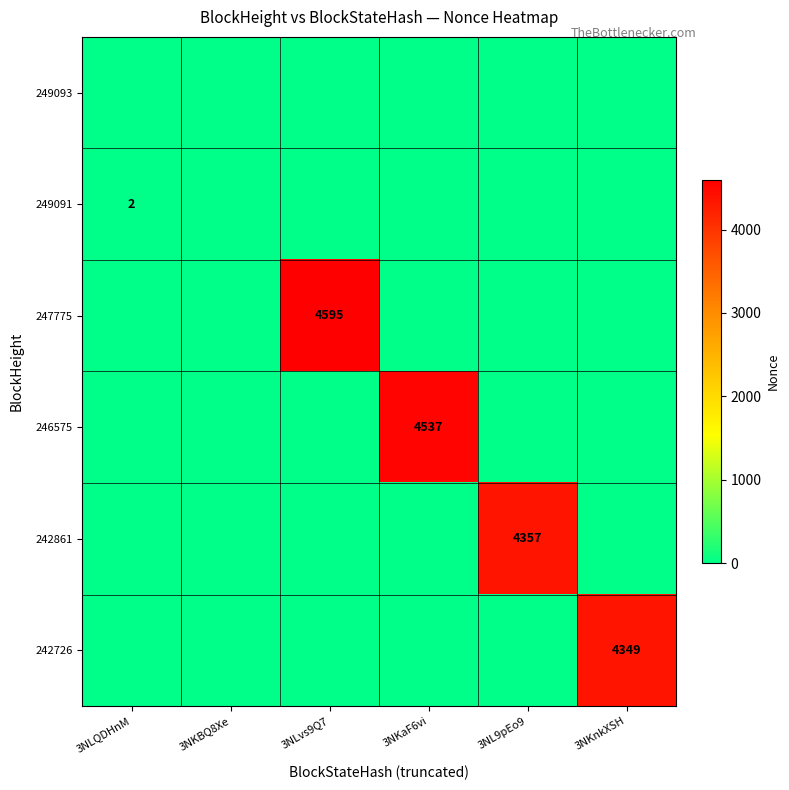

The value of 242861 at 3NL9pEo9 is 4357. True or false?

True